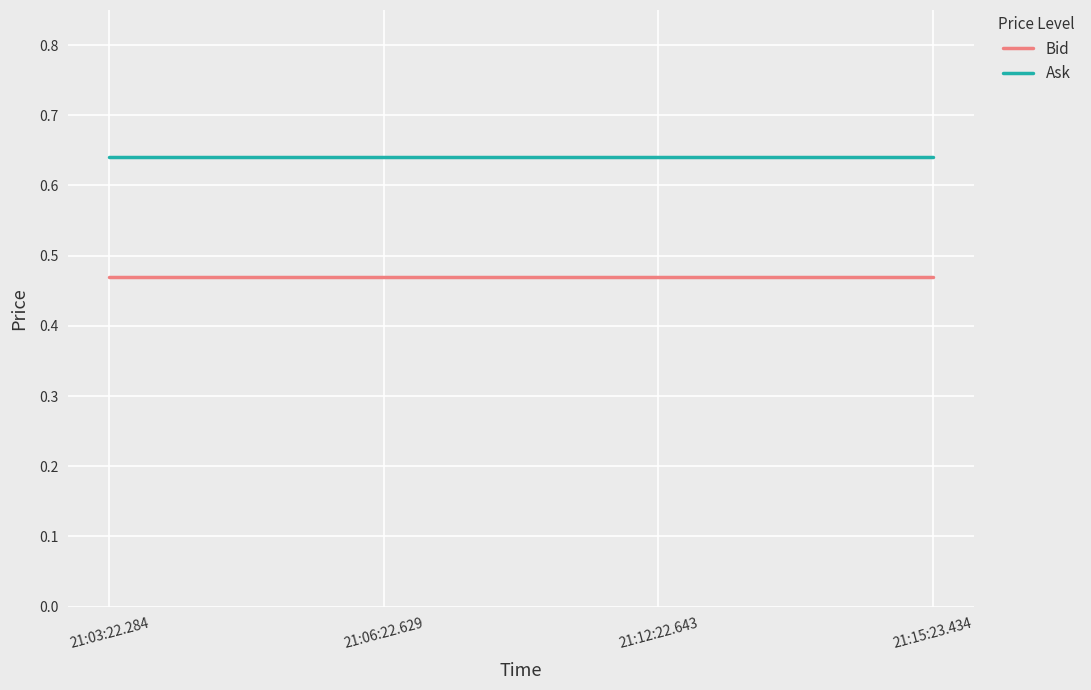

Does the chart have visible grid lines?

Yes